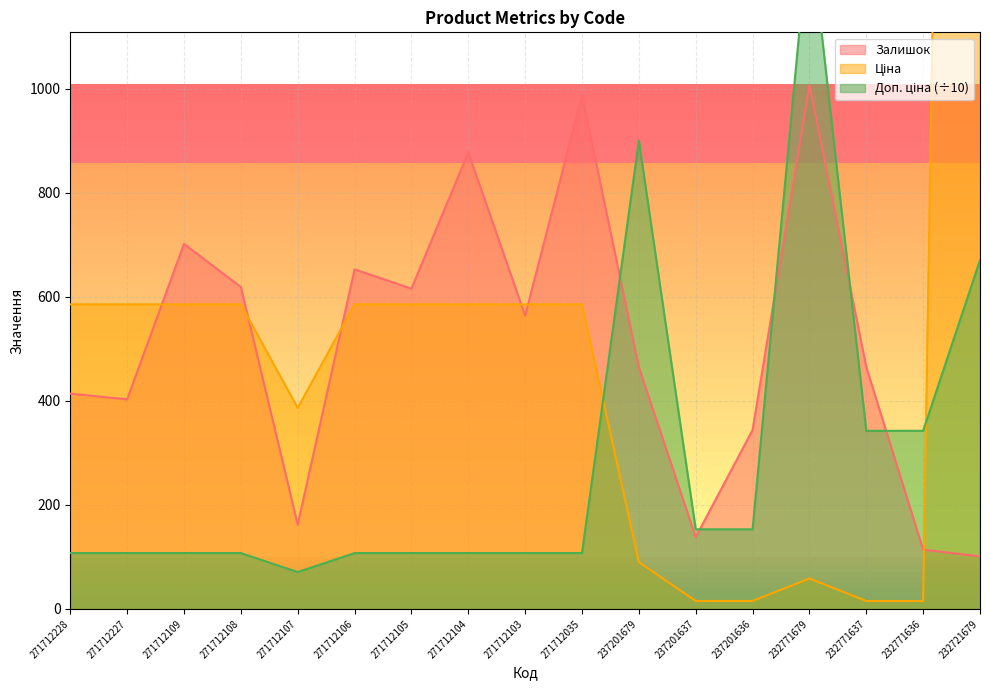

What is the lowest value of the Залишок series?

101